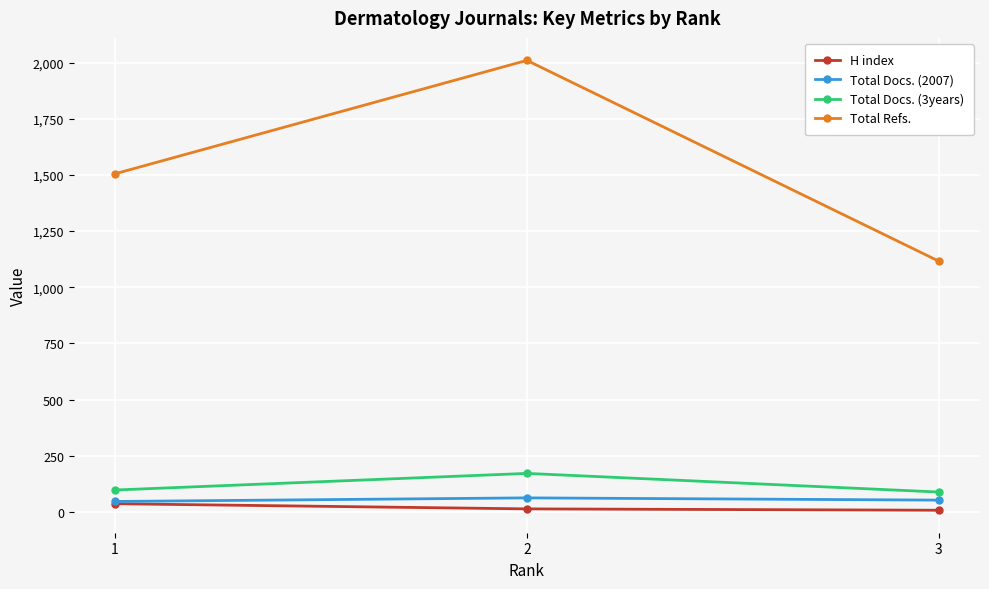

Which series has the largest range (max minus min)?

Total Refs.